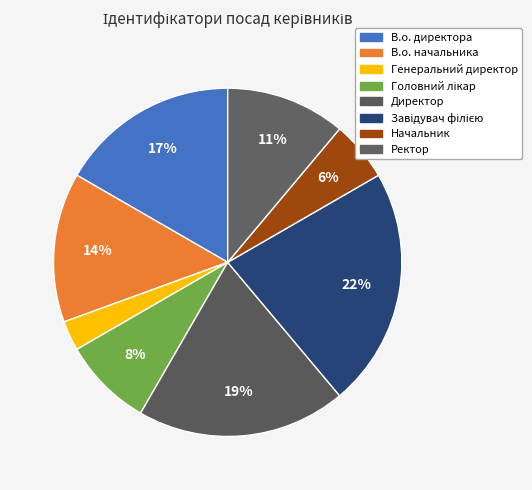

How many segments does this pie chart have?

8